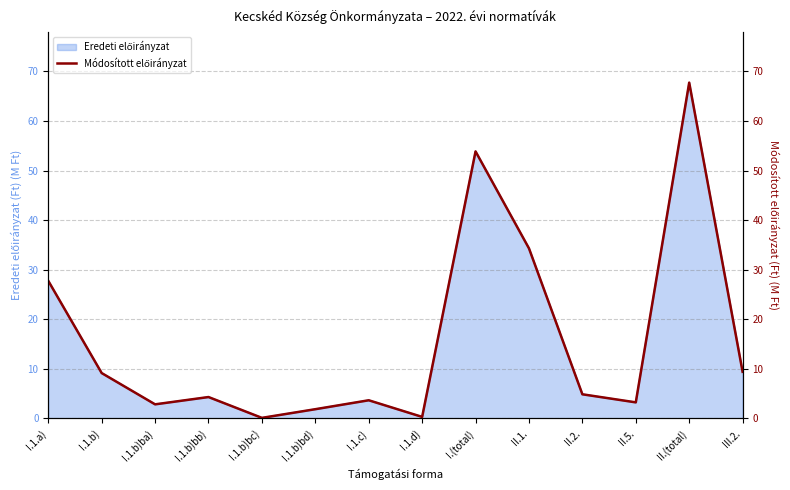

What is the minimum value shown in the chart?

0.1